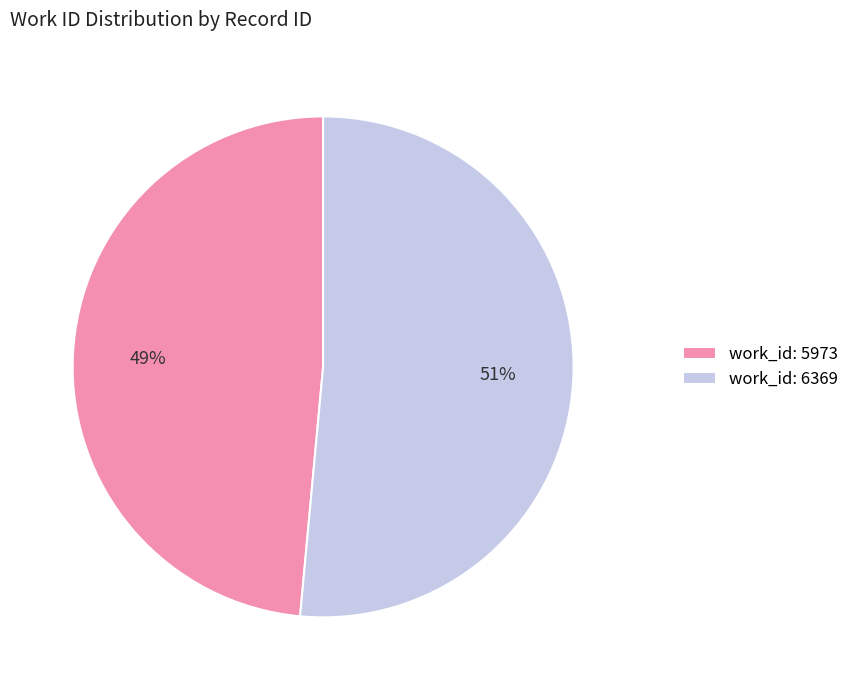

What percentage is the work_id: 5973 slice, to the nearest percent?

49%